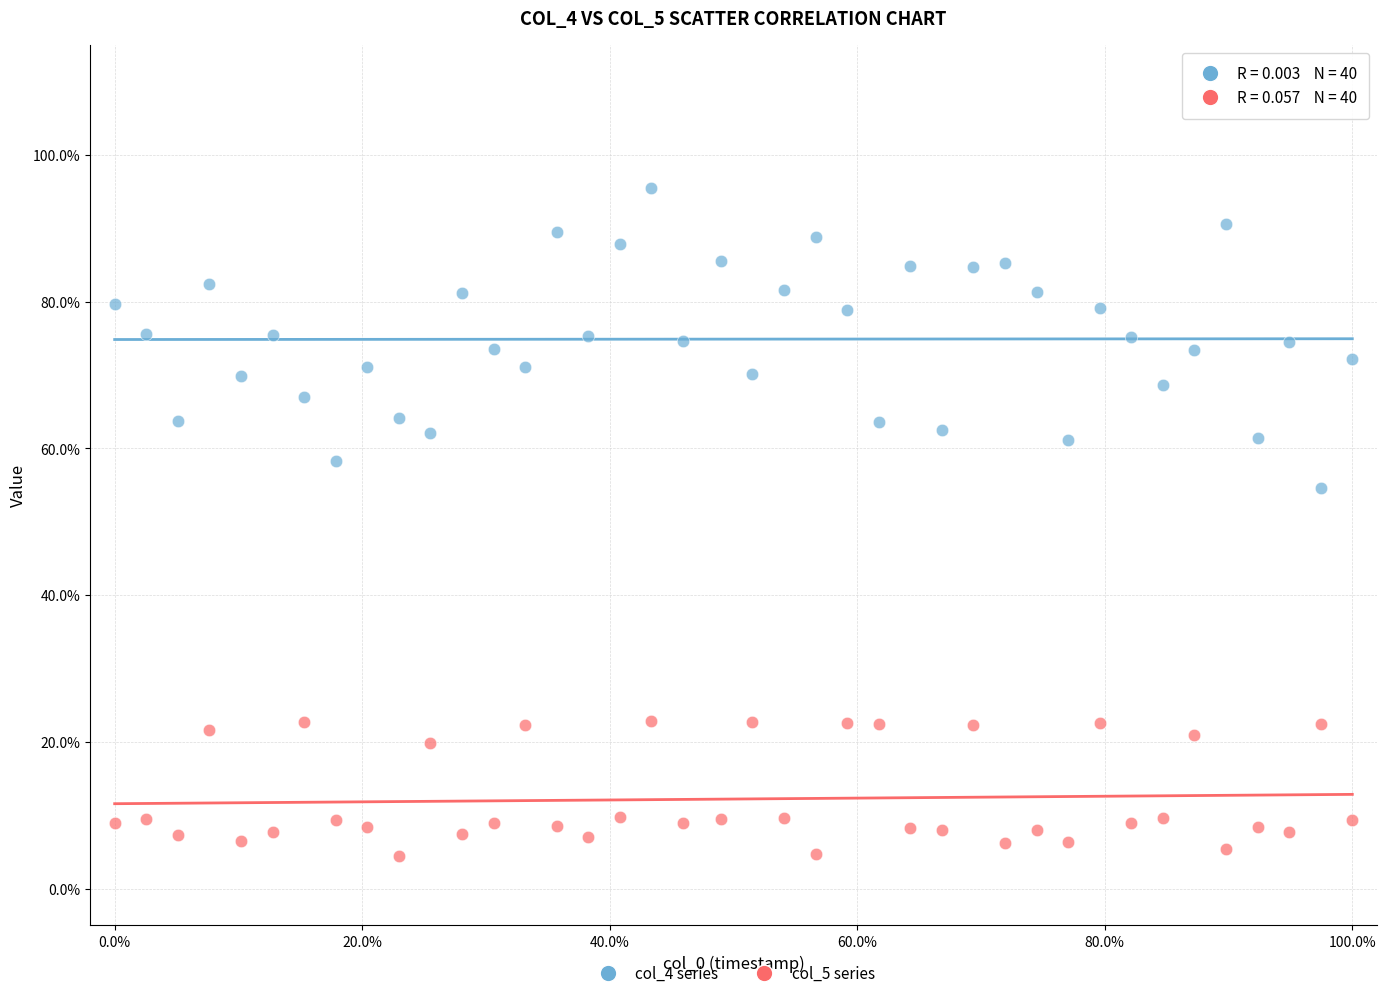

What are all the series names shown in the legend?

col_4 series, col_5 series